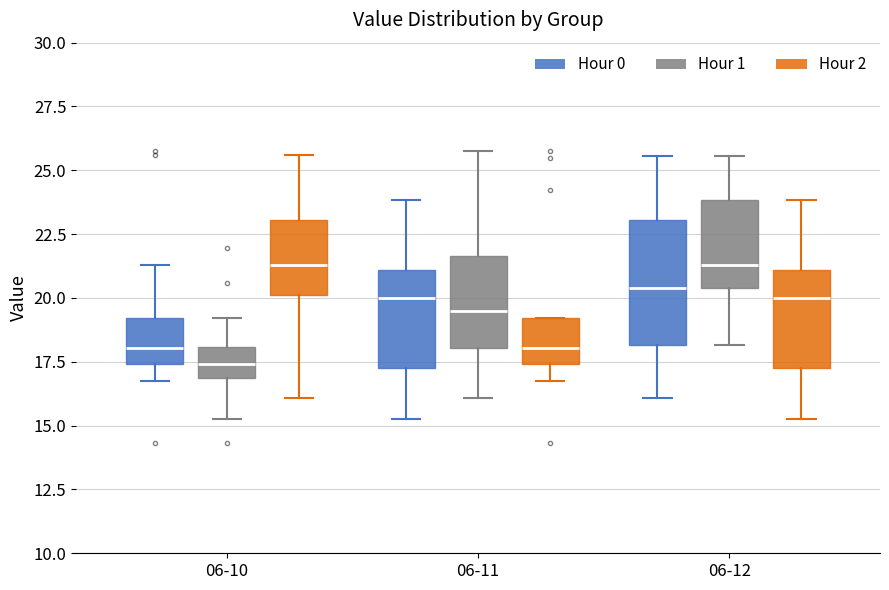

Reading left to right, transcribe this box plot: for each box, give where its median line is, the range the box spans, and where its two whiskers end, as read against the y-axis. The values are not printed on the chart, so give them approximately, as read against the axis.

06-10 (Hour 0): median 18.0, box 17.5 to 19.0, whiskers 17.0 to 21.5
06-10 (Hour 1): median 17.5, box 17.0 to 18.0, whiskers 15.5 to 19.0
06-10 (Hour 2): median 21.5, box 20.0 to 23.0, whiskers 16.0 to 25.5
06-11 (Hour 0): median 20.0, box 17.5 to 21.0, whiskers 15.5 to 24.0
06-11 (Hour 1): median 19.5, box 18.0 to 21.5, whiskers 16.0 to 26.0
06-11 (Hour 2): median 18.0, box 17.5 to 19.0, whiskers 17.0 to 19.0
06-12 (Hour 0): median 20.5, box 18.0 to 23.0, whiskers 16.0 to 25.5
06-12 (Hour 1): median 21.5, box 20.5 to 24.0, whiskers 18.0 to 25.5
06-12 (Hour 2): median 20.0, box 17.5 to 21.0, whiskers 15.5 to 24.0